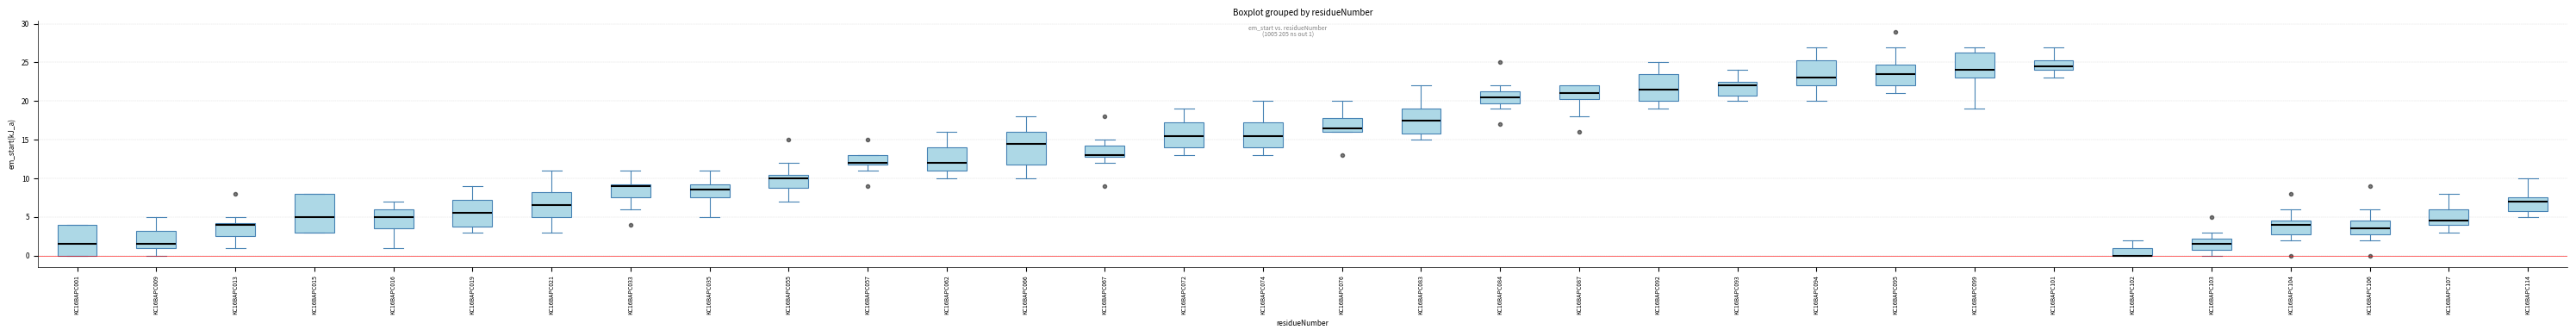

Reading left to right, read every box against the y-axis: the position of its median line, the range the box covers, and the ends of its whiskers. The values are not printed on the chart, so give them approximately, as read against the axis.

KC16BAPC001: median 1.5, box 0.0 to 4.0, whiskers 0.0 to 4.0
KC16BAPC009: median 1.5, box 1.0 to 3.5, whiskers 0.0 to 5.0
KC16BAPC013: median 4.0, box 2.5 to 4.5, whiskers 1.0 to 5.0
KC16BAPC015: median 5.0, box 3.0 to 8.0, whiskers 3.0 to 8.0
KC16BAPC016: median 5.0, box 3.5 to 6.0, whiskers 1.0 to 7.0
KC16BAPC019: median 5.5, box 4.0 to 7.5, whiskers 3.0 to 9.0
KC16BAPC021: median 6.5, box 5.0 to 8.5, whiskers 3.0 to 11.0
KC16BAPC033: median 9.0, box 7.5 to 9.5, whiskers 6.0 to 11.0
KC16BAPC035: median 8.5, box 7.5 to 9.5, whiskers 5.0 to 11.0
KC16BAPC055: median 10.0, box 9.0 to 10.5, whiskers 7.0 to 12.0
KC16BAPC057: median 12.0 (just above the box's lower edge), box 12.0 to 13.0, whiskers 11.0 to 13.0
KC16BAPC062: median 12.0, box 11.0 to 14.0, whiskers 10.0 to 16.0
KC16BAPC066: median 14.5, box 12.0 to 16.0, whiskers 10.0 to 18.0
KC16BAPC067: median 13.0 (just above the box's lower edge), box 13.0 to 14.5, whiskers 12.0 to 15.0
KC16BAPC072: median 15.5, box 14.0 to 17.5, whiskers 13.0 to 19.0
KC16BAPC074: median 15.5, box 14.0 to 17.5, whiskers 13.0 to 20.0
KC16BAPC076: median 16.5, box 16.0 to 18.0, whiskers 16.0 to 20.0
KC16BAPC083: median 17.5, box 16.0 to 19.0, whiskers 15.0 to 22.0
KC16BAPC084: median 20.5, box 20.0 to 21.5, whiskers 19.0 to 22.0
KC16BAPC087: median 21.0, box 20.5 to 22.0, whiskers 18.0 to 22.0
KC16BAPC092: median 21.5, box 20.0 to 23.5, whiskers 19.0 to 25.0
KC16BAPC093: median 22.0, box 21.0 to 22.5, whiskers 20.0 to 24.0
KC16BAPC094: median 23.0, box 22.0 to 25.5, whiskers 20.0 to 27.0
KC16BAPC095: median 23.5, box 22.0 to 25.0, whiskers 21.0 to 27.0
KC16BAPC099: median 24.0, box 23.0 to 26.5, whiskers 19.0 to 27.0
KC16BAPC101: median 24.5, box 24.0 to 25.5, whiskers 23.0 to 27.0
KC16BAPC102: median 0.0 (drawn on the box's lower edge), box 0.0 to 1.0, whiskers 0.0 to 2.0
KC16BAPC103: median 1.5, box 1.0 to 2.5, whiskers 0.0 to 3.0
KC16BAPC104: median 4.0, box 3.0 to 4.5, whiskers 2.0 to 6.0
KC16BAPC106: median 3.5, box 3.0 to 4.5, whiskers 2.0 to 6.0
KC16BAPC107: median 4.5, box 4.0 to 6.0, whiskers 3.0 to 8.0
KC16BAPC114: median 7.0, box 6.0 to 7.5, whiskers 5.0 to 10.0